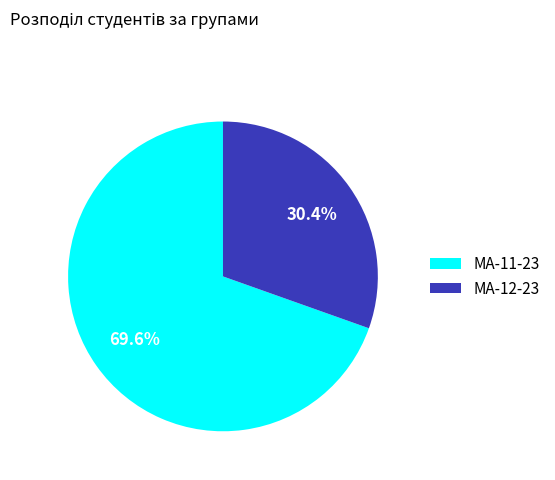

Which category has the smallest portion of the pie?

МА-12-23